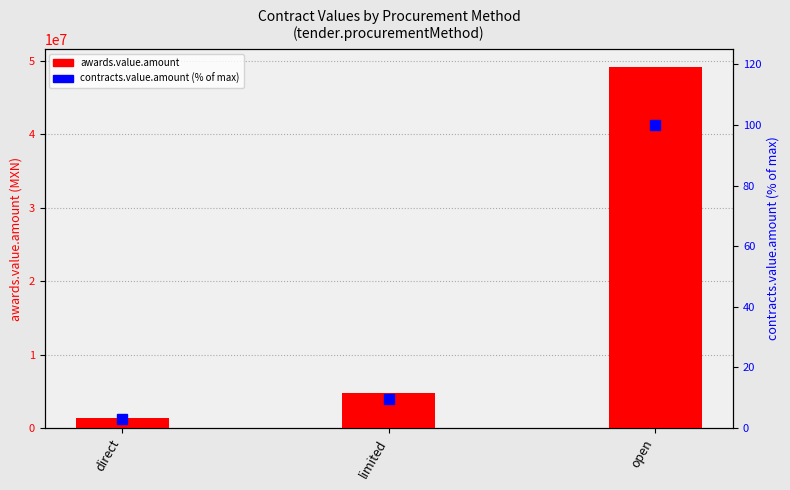

What is the sum of all awards.value.amount values?

55261444.0